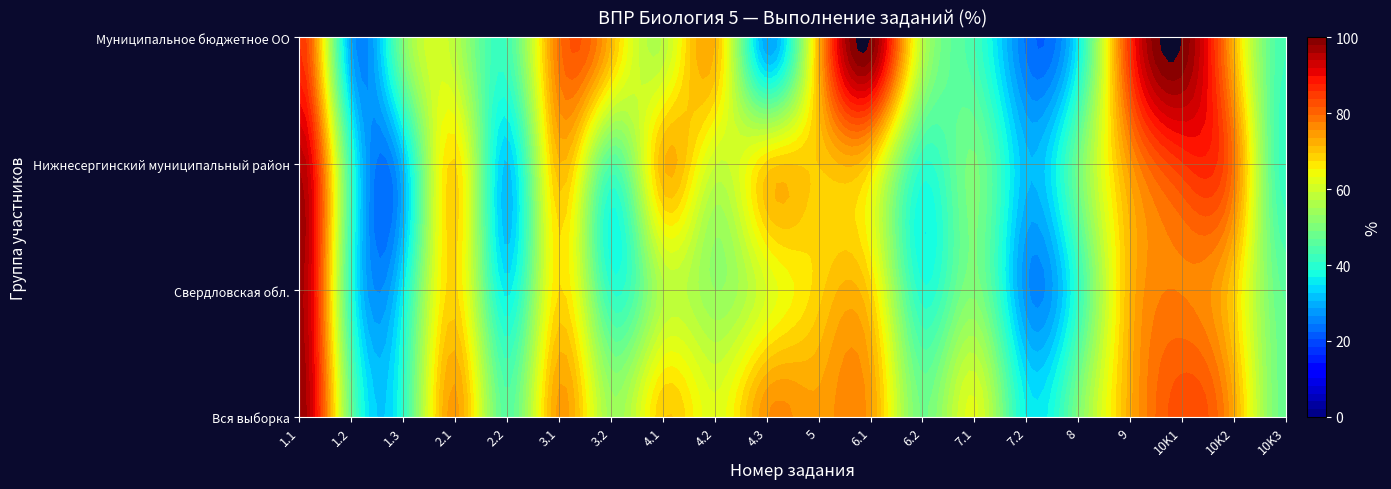

At how many categories does at least one series exceed 63?

12